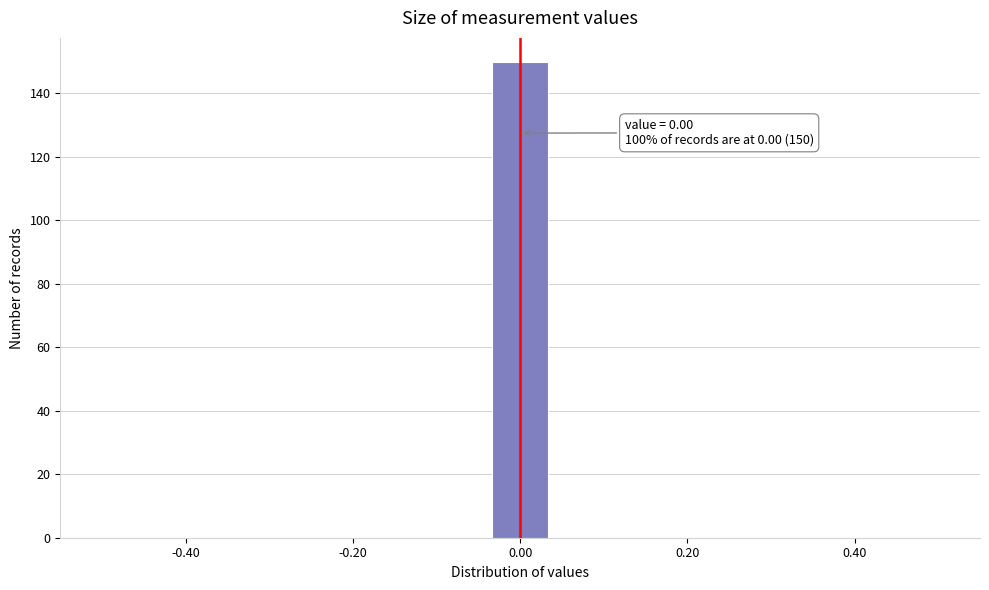

Around what value on the x-axis is the tallest bar? Give the approximate position of its centre, as read against the axis.

0.00